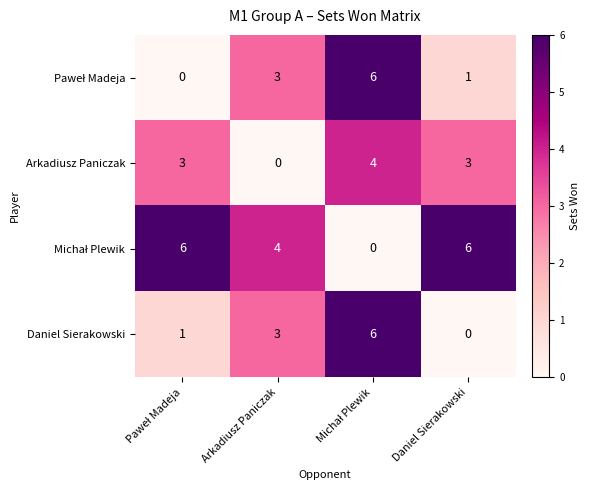

What is the greatest value displayed?

6